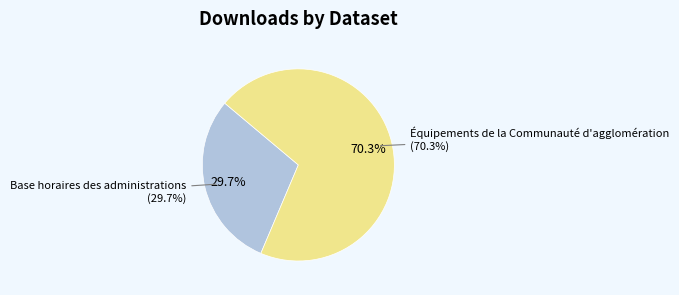

To the nearest percent, what percentage of the pie is Équipements de la Communauté d'agglomération?

70%